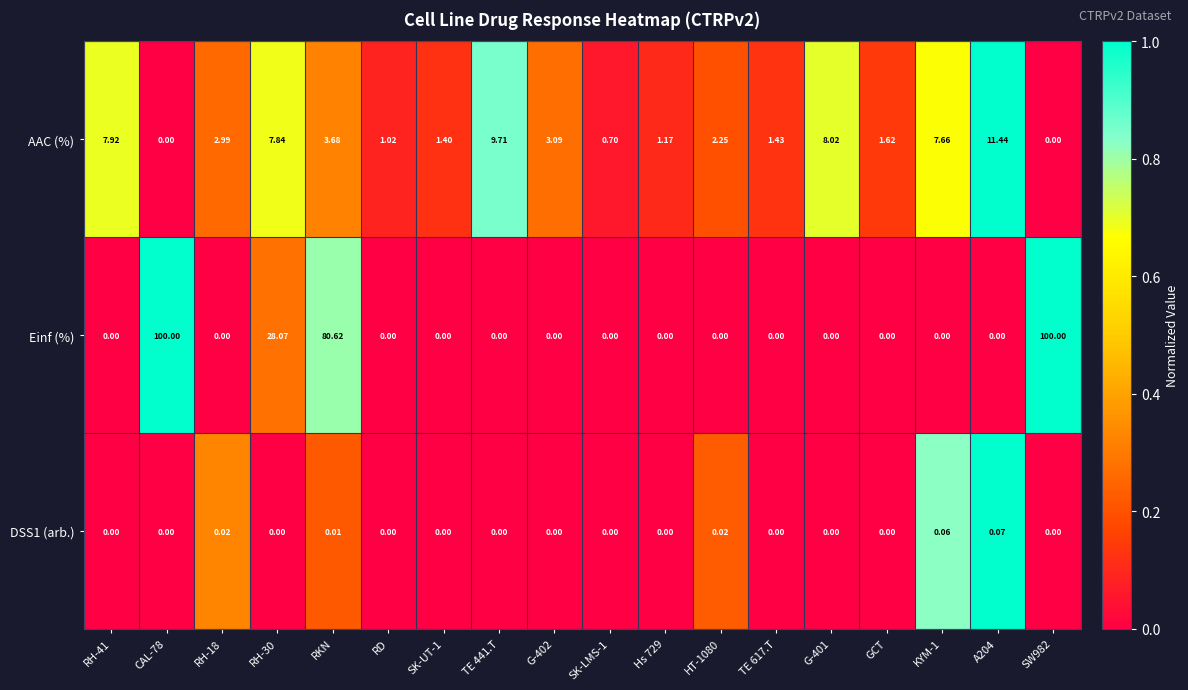

Which series has the largest range (max minus min)?

Einf (%)